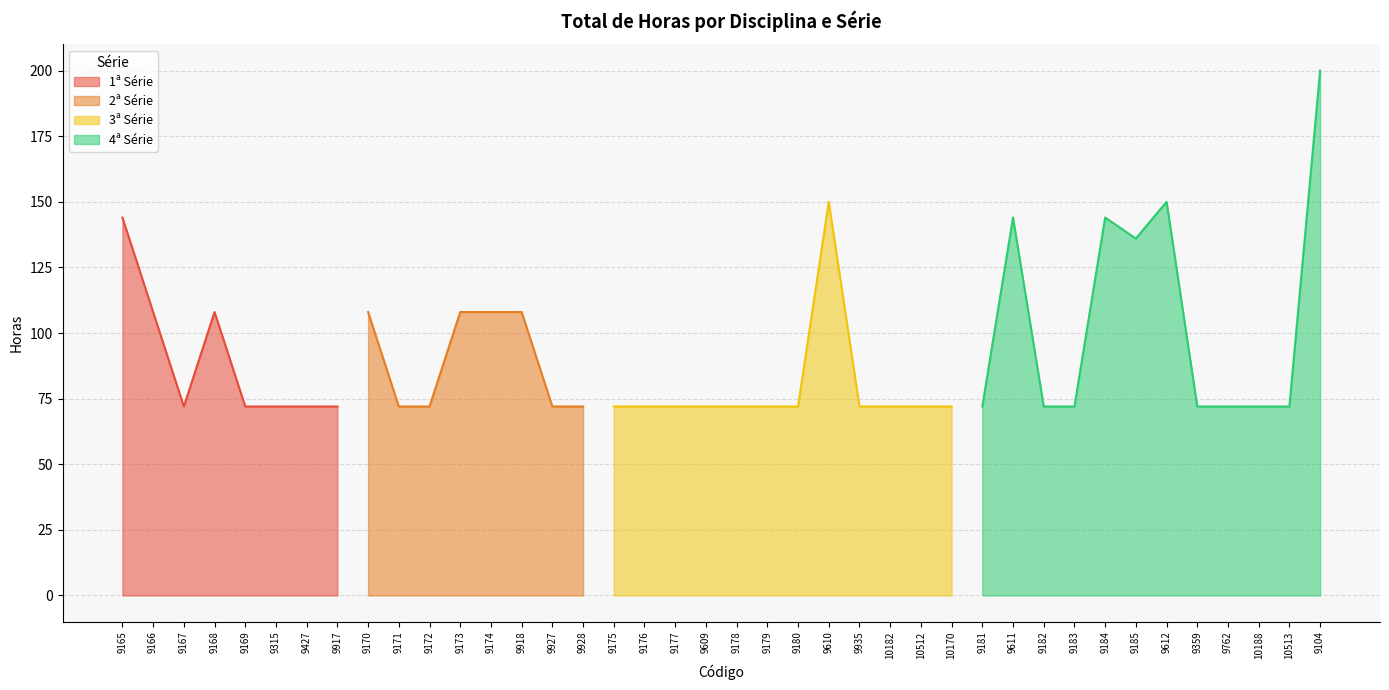

At how many categories does at least one series exceed 92?

13